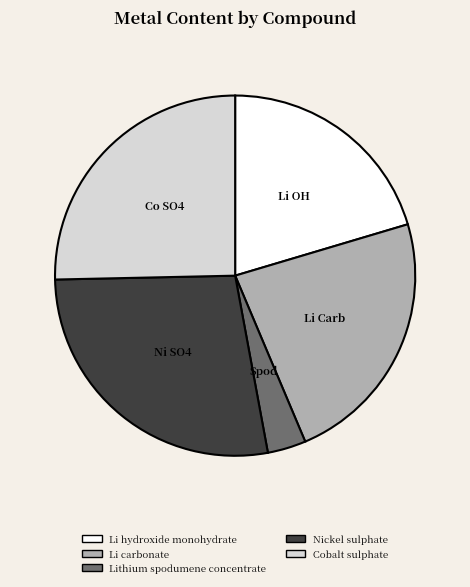

True or false: Nickel sulphate accounts for 28% of the total.

True